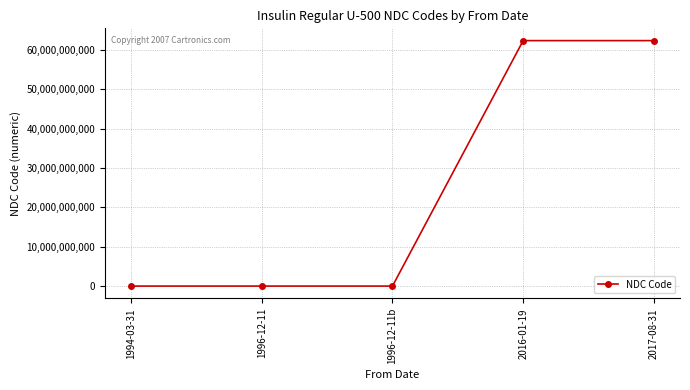

True or false: the data shows 62381050907 at 2016-01-19.

True